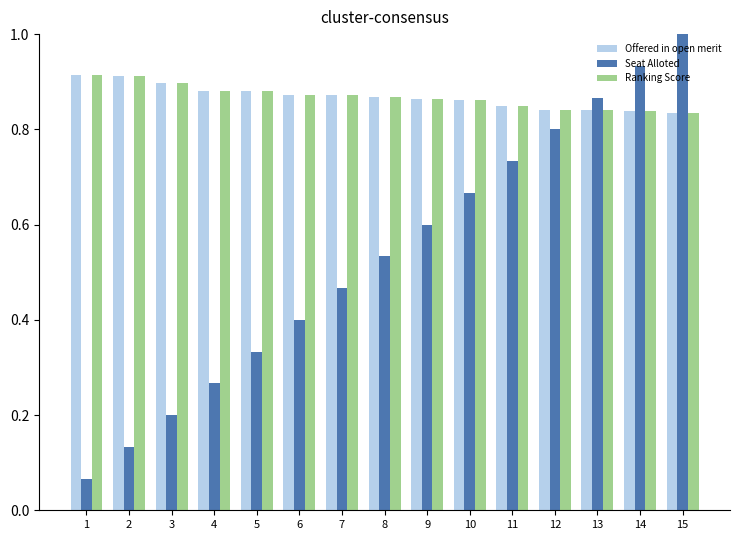

Is the value of Seat Alloted at 15 greater than the value of Offered in open merit at 15?

Yes